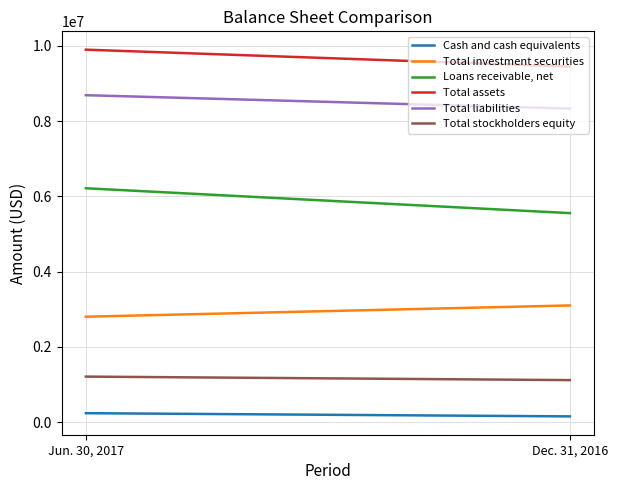

Does the chart display data point markers on the line(s)?

No